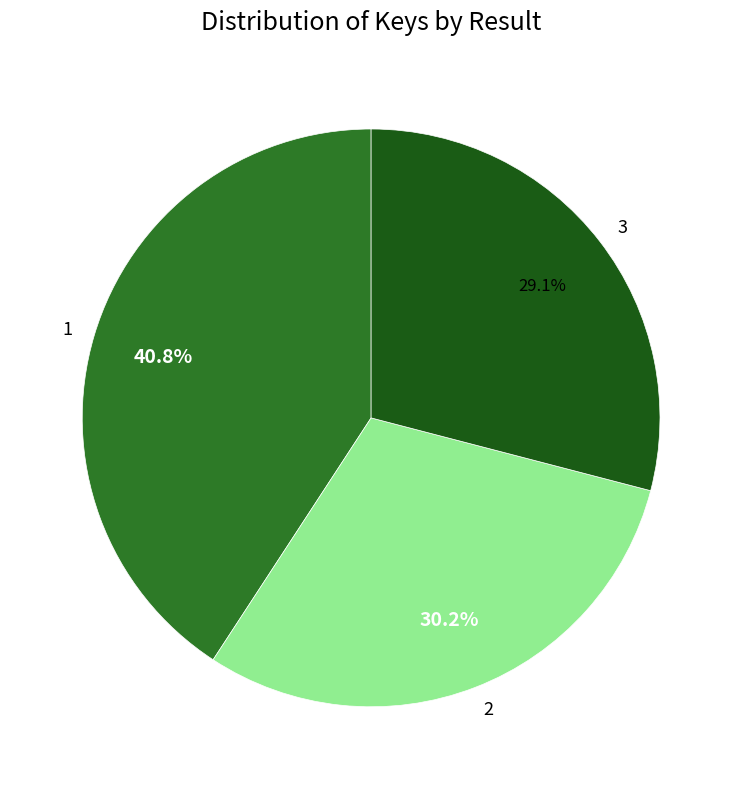

Is 1 the majority of the pie?

No